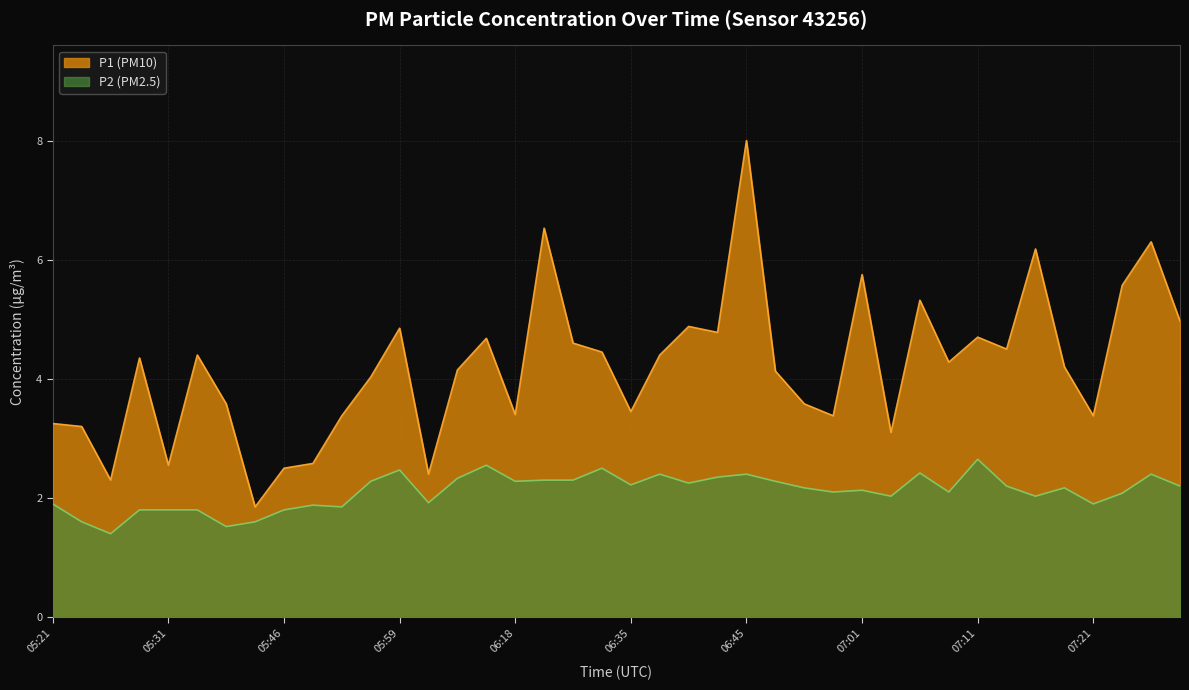

Rank the series by their maximum value, from lowest to highest.

P2, P1